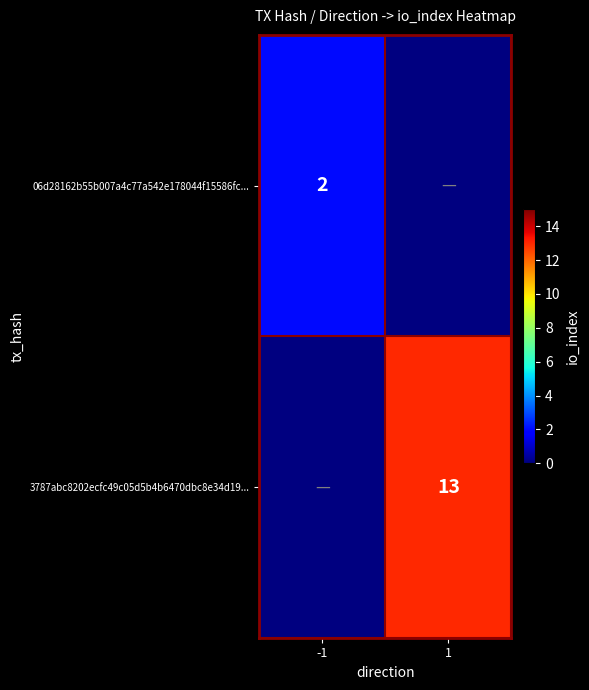

Is it true that 3787abc8202ecfc49c05d5b4b6470dbc8e34d19... equals 3 at 1?

False